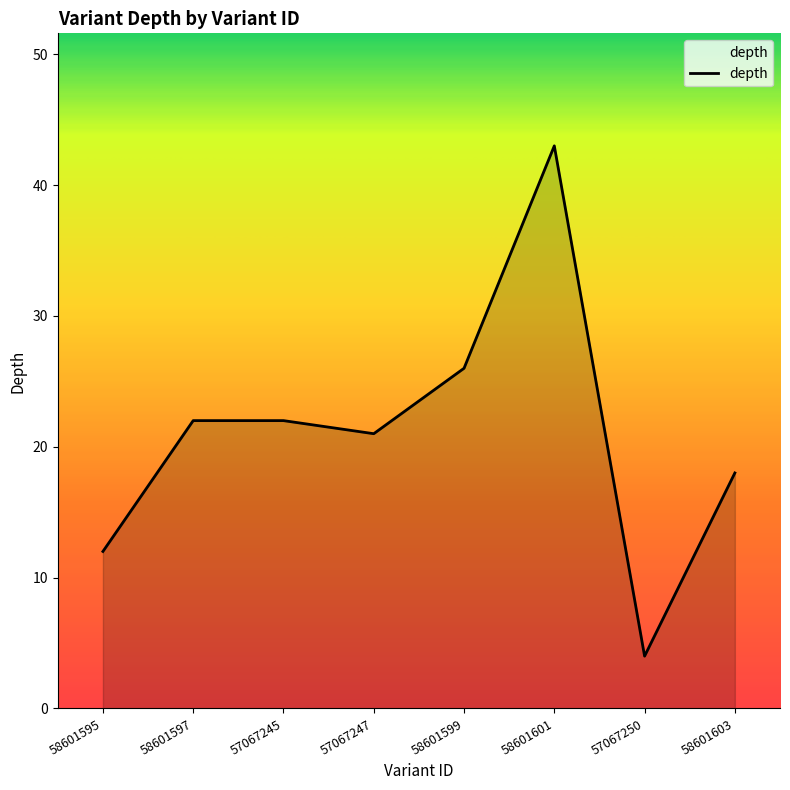

Where is the first local minimum?

57067247